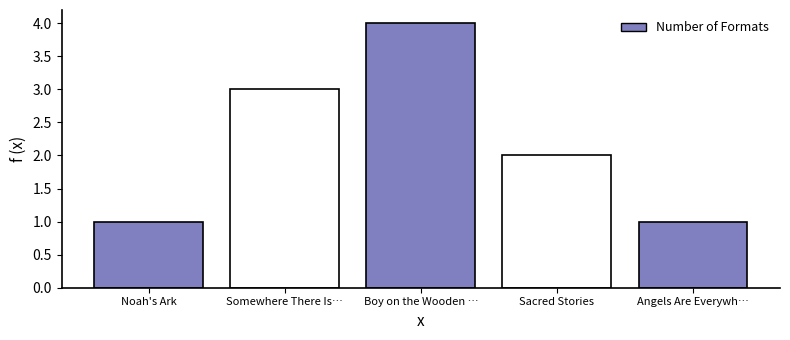

Which has a higher value, Sacred Stories or Boy on the Wooden …?

Boy on the Wooden …